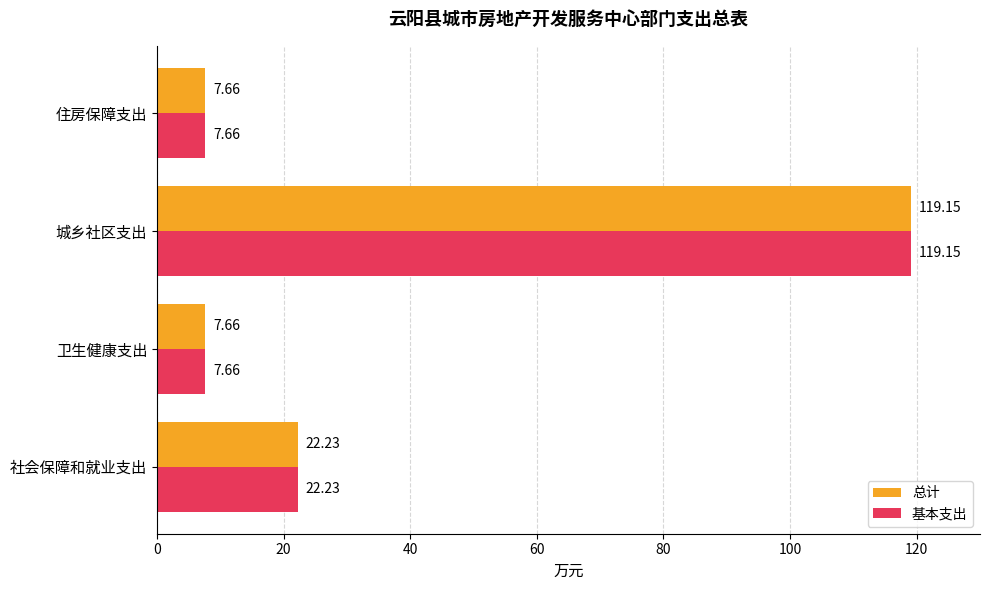

At which label is 总计 closest to 63?

社会保障和就业支出